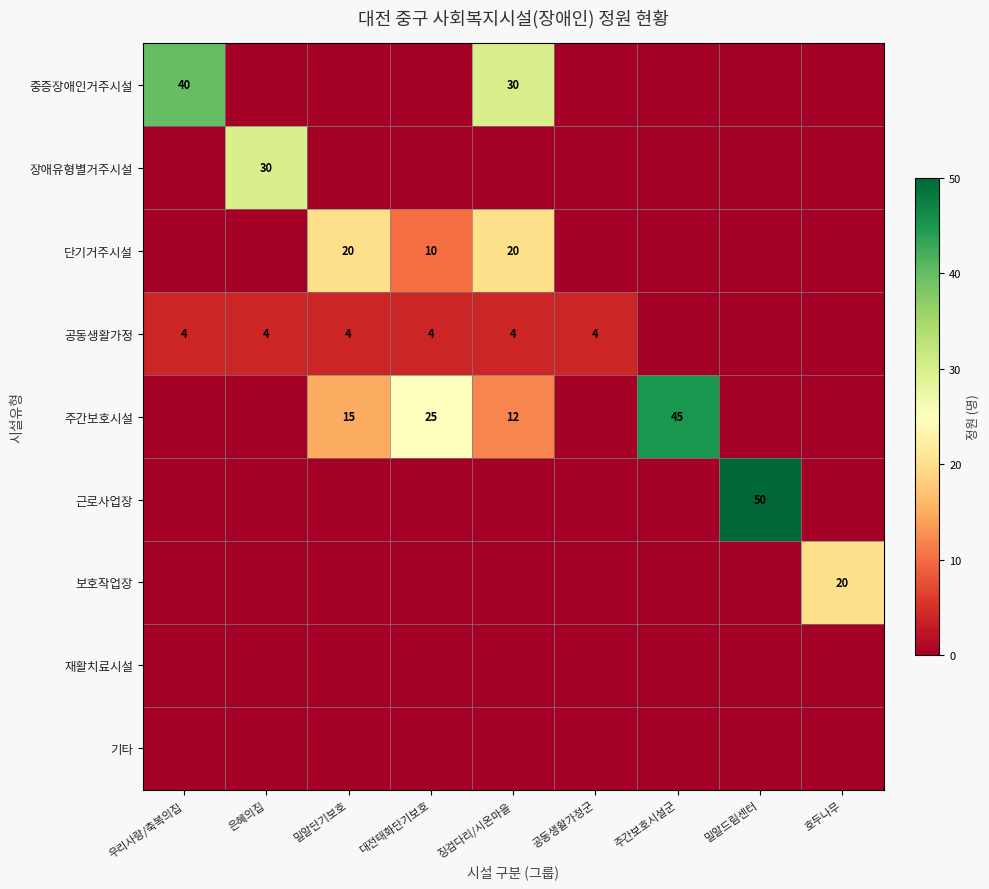

At which category is the sum across all series the highest?

징검다리/시온마을